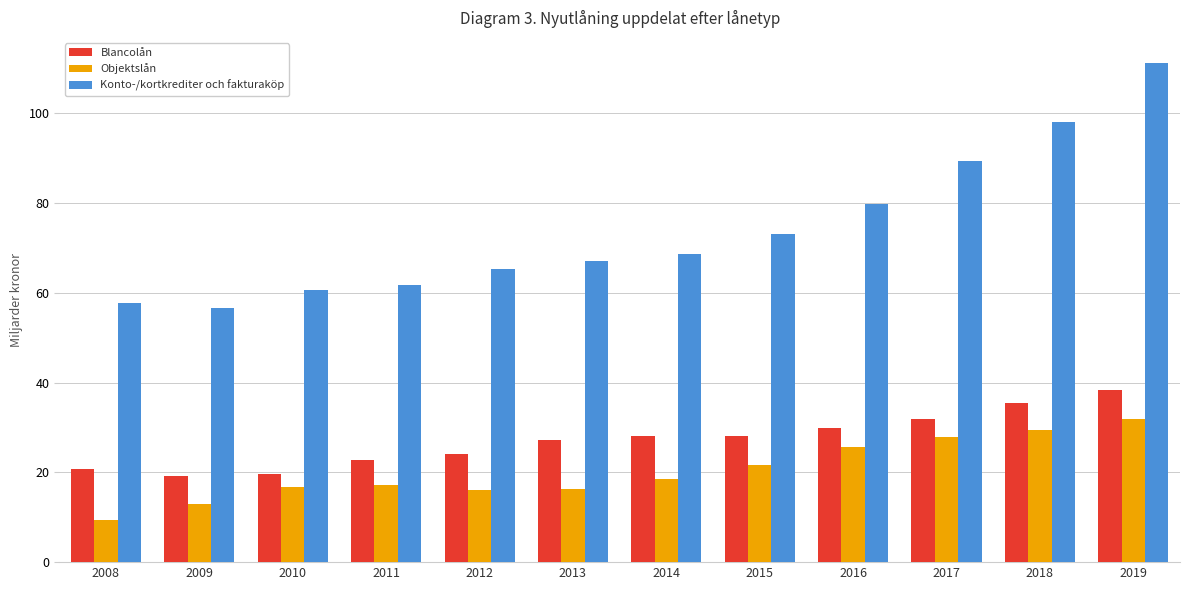

At which label does Objektslån reach its minimum?

2008